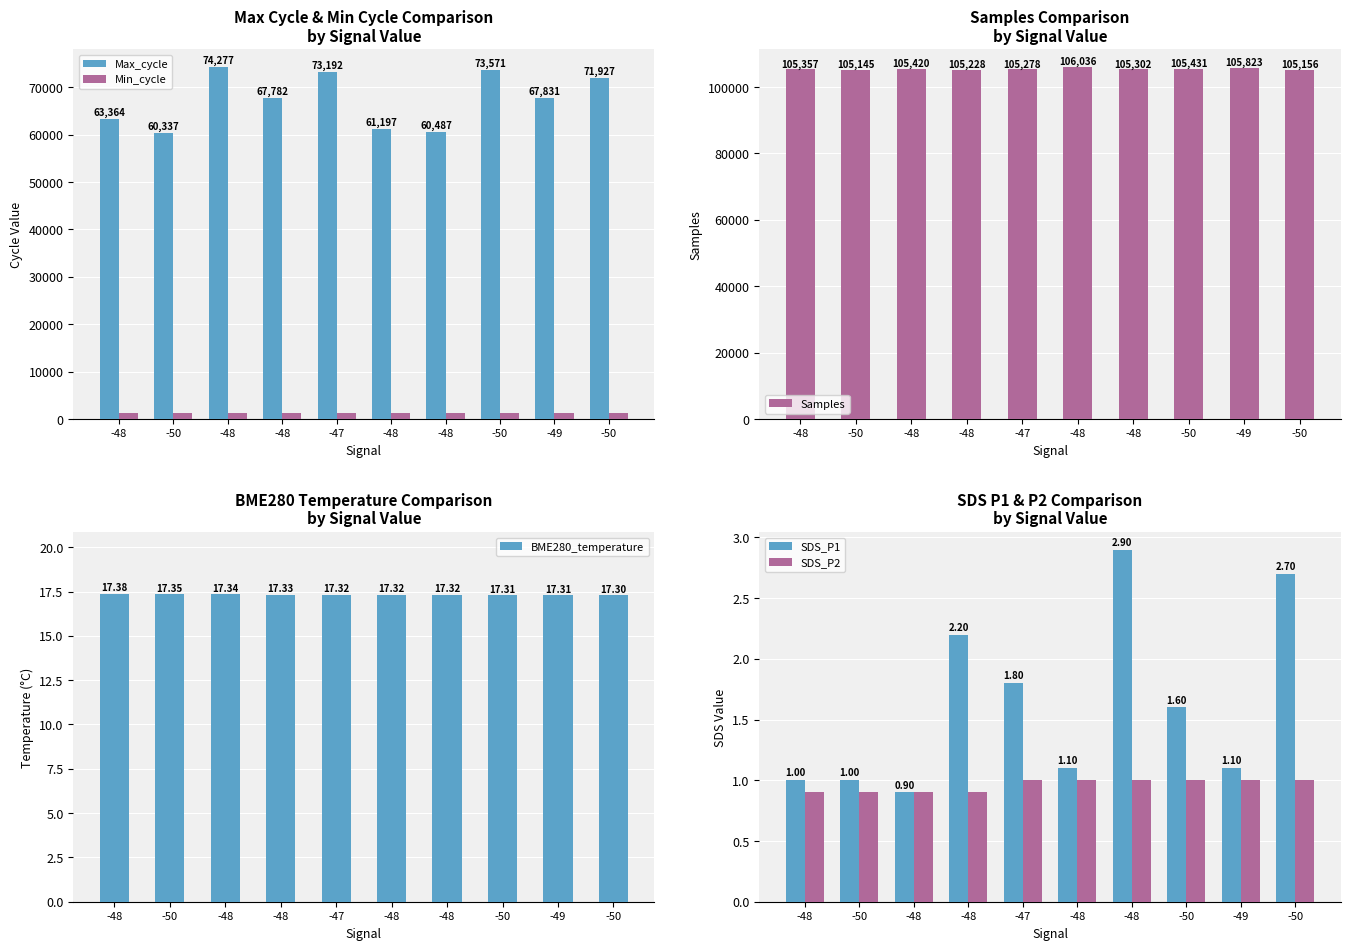

What is the difference between the Samples values at -48 and -48?

55.0